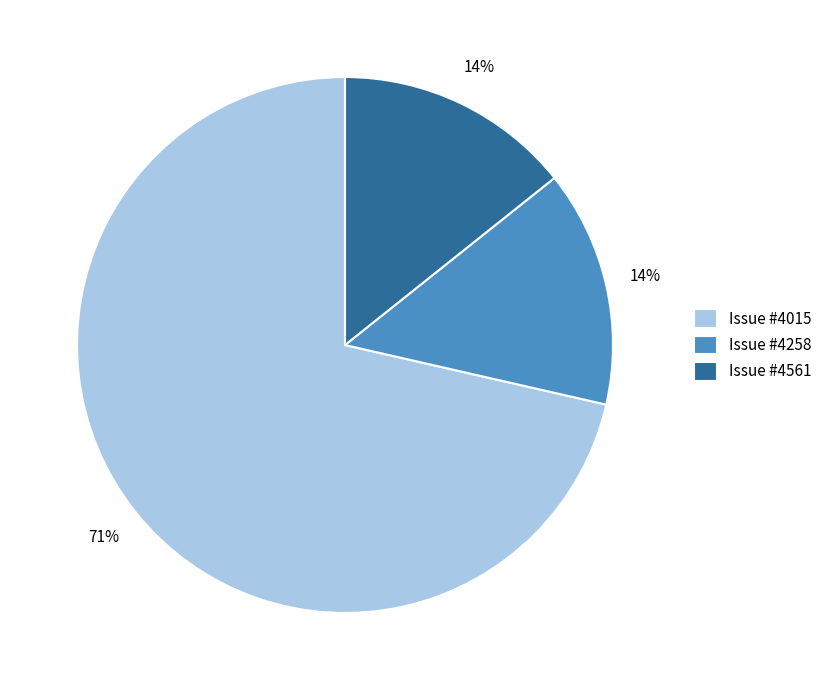

Between Issue #4258 and Issue #4015, which is larger?

Issue #4015